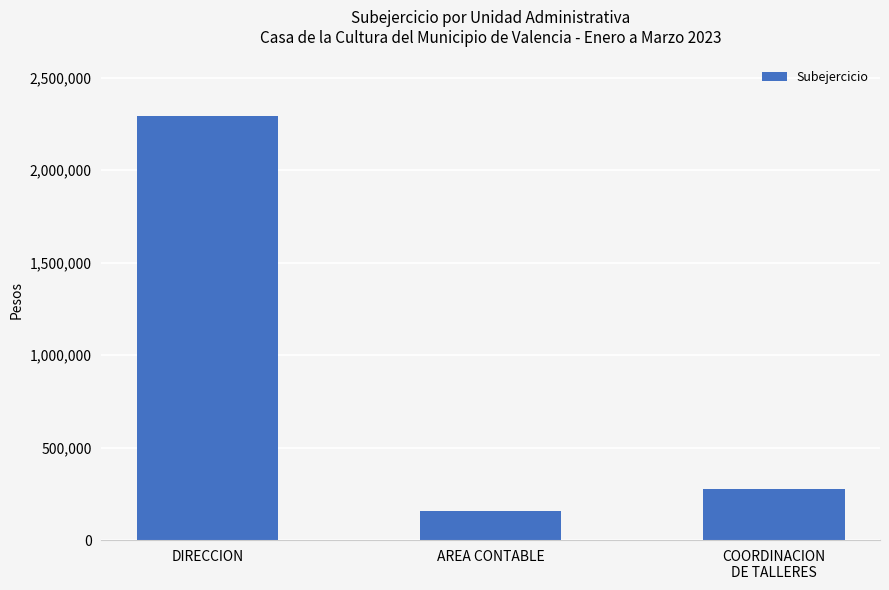

What is the label of the 1st bar from the right?

COORDINACION
DE TALLERES